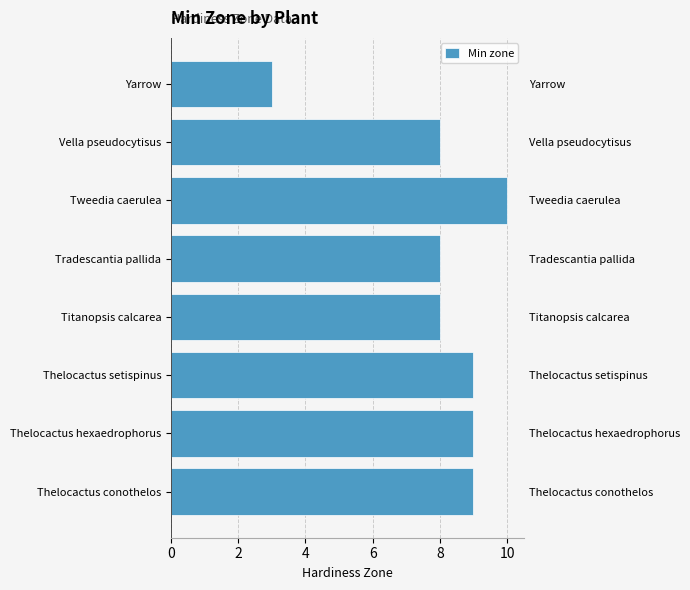

True or false: the data shows 1 at Yarrow.

False